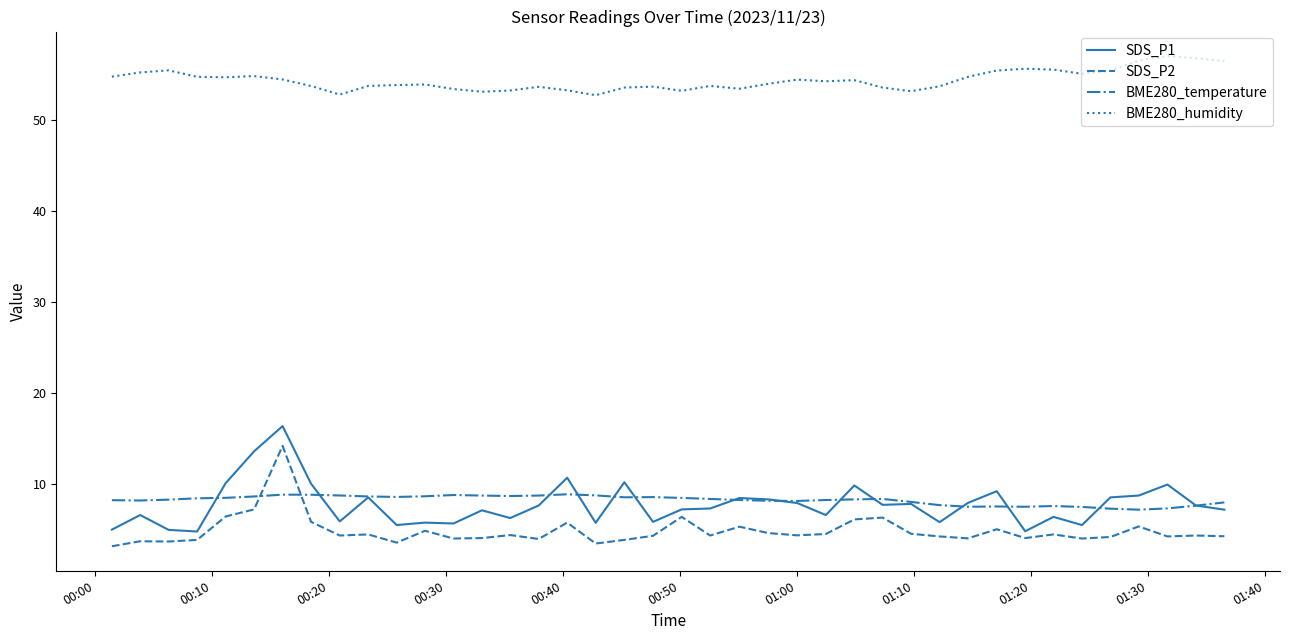

What is the smallest value displayed?

3.2